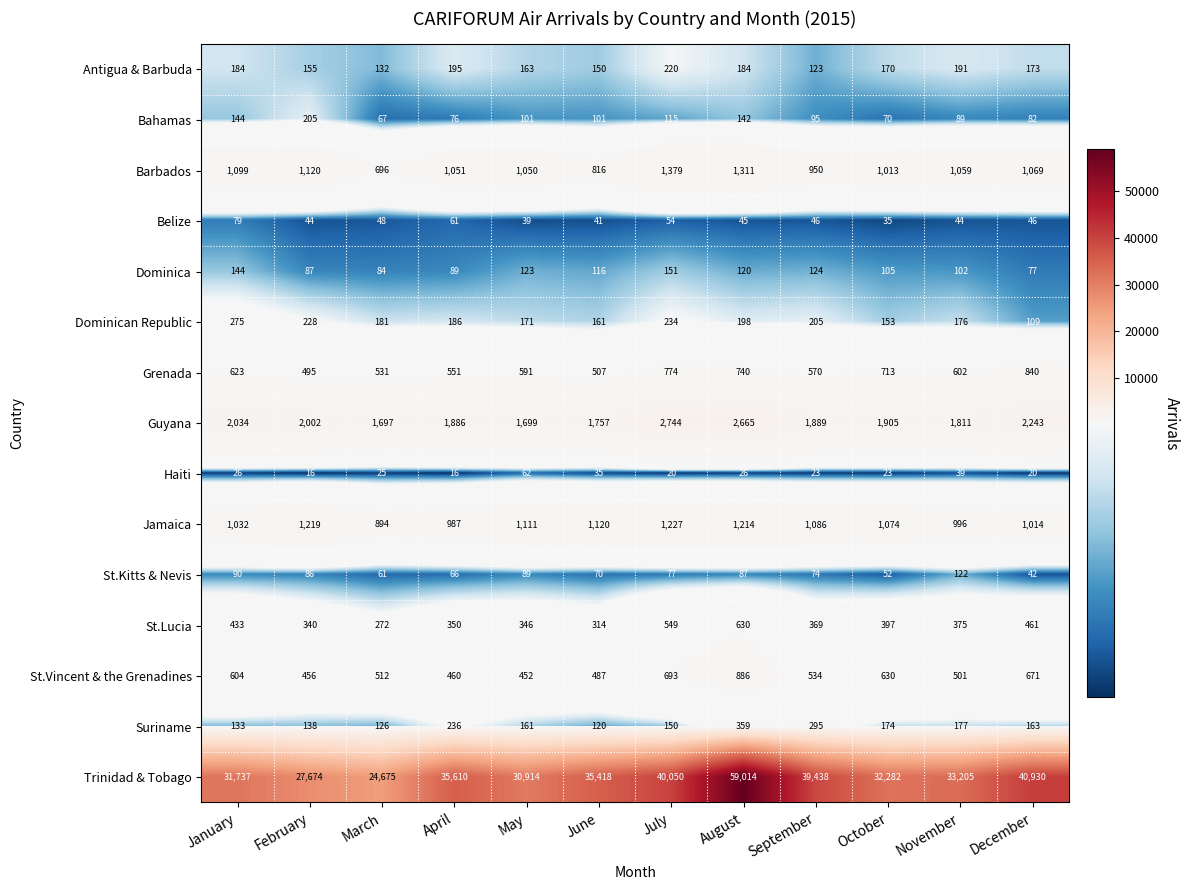

What is the sum of the Dominica values at October and September?

229